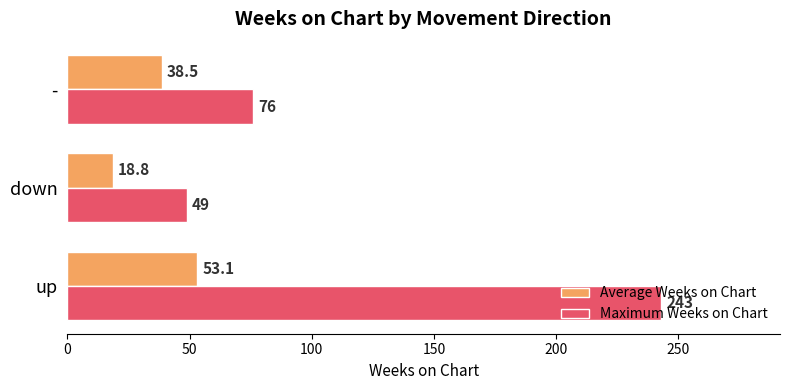

Is it true that Maximum Weeks on Chart equals 122.0 at -?

False